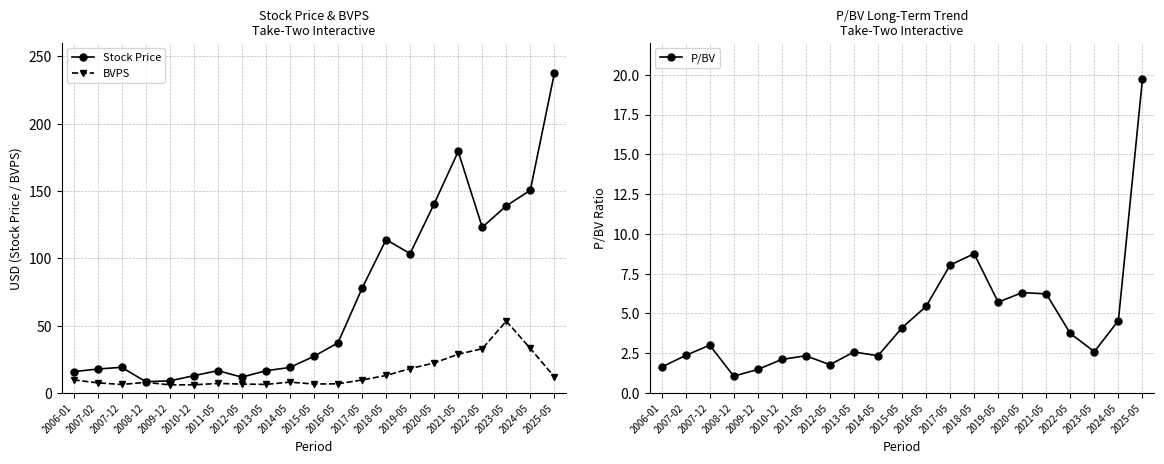

What is the spread (max minus min) of values at 2012-05?

10.0